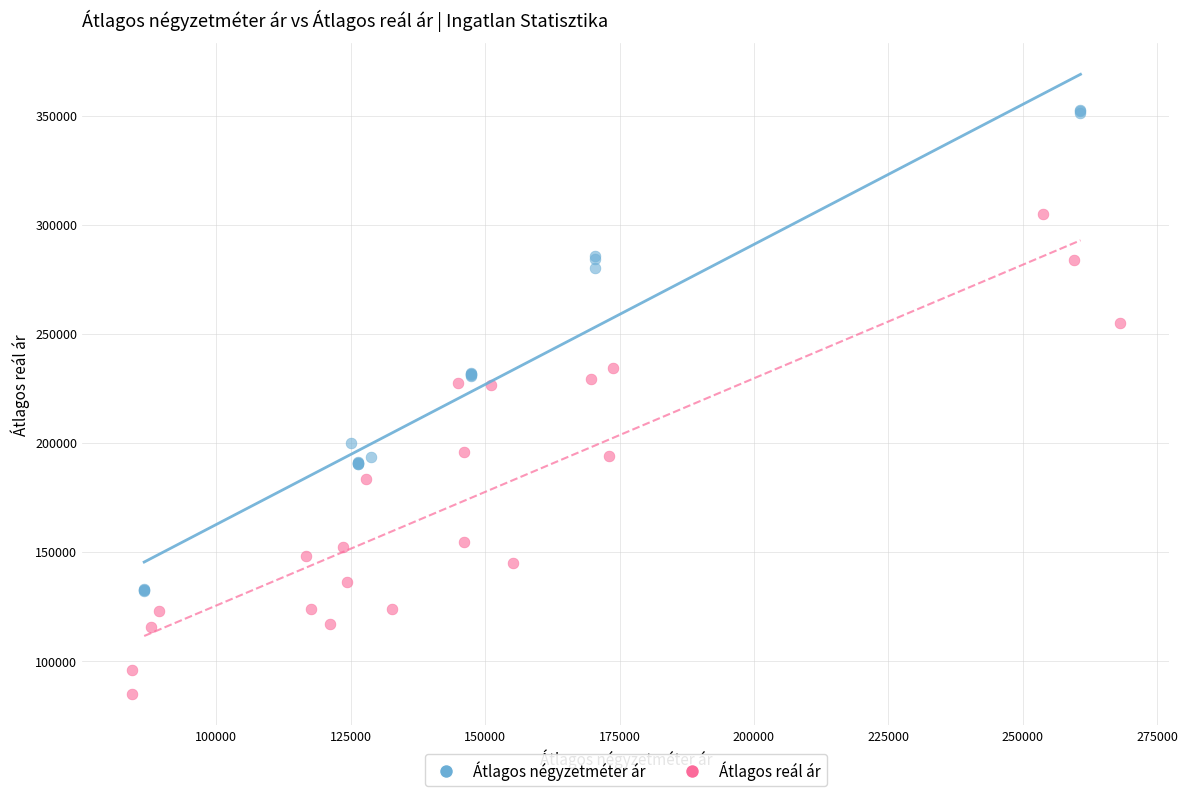

Which series reaches the minimum Y coordinate?

Átlagos reál ár